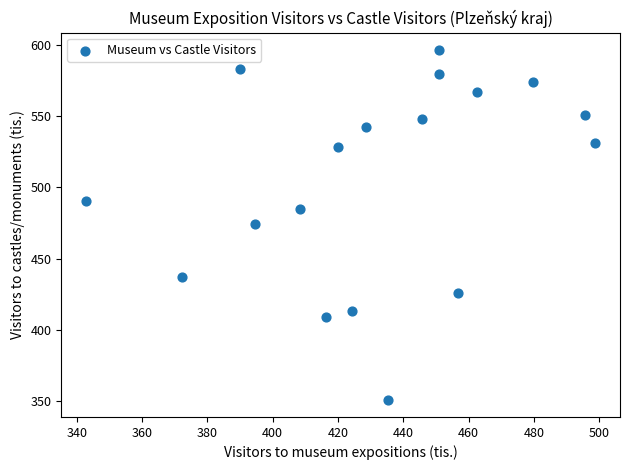

What is the range of Y values (max minus min)?

245.4